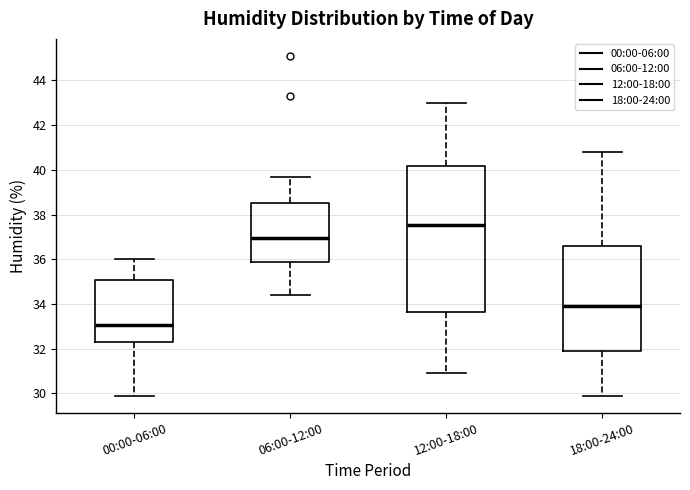

Reading left to right, read every box against the y-axis: the position of its median line, the range the box covers, and the ends of its whiskers. The values are not printed on the chart, so give them approximately, as read against the axis.

00:00-06:00: median 33.0, box 32.2 to 35.0, whiskers 30.0 to 36.0
06:00-12:00: median 37.0, box 35.8 to 38.6, whiskers 34.4 to 39.8
12:00-18:00: median 37.6, box 33.6 to 40.2, whiskers 31.0 to 43.0
18:00-24:00: median 34.0, box 31.8 to 36.6, whiskers 30.0 to 40.8